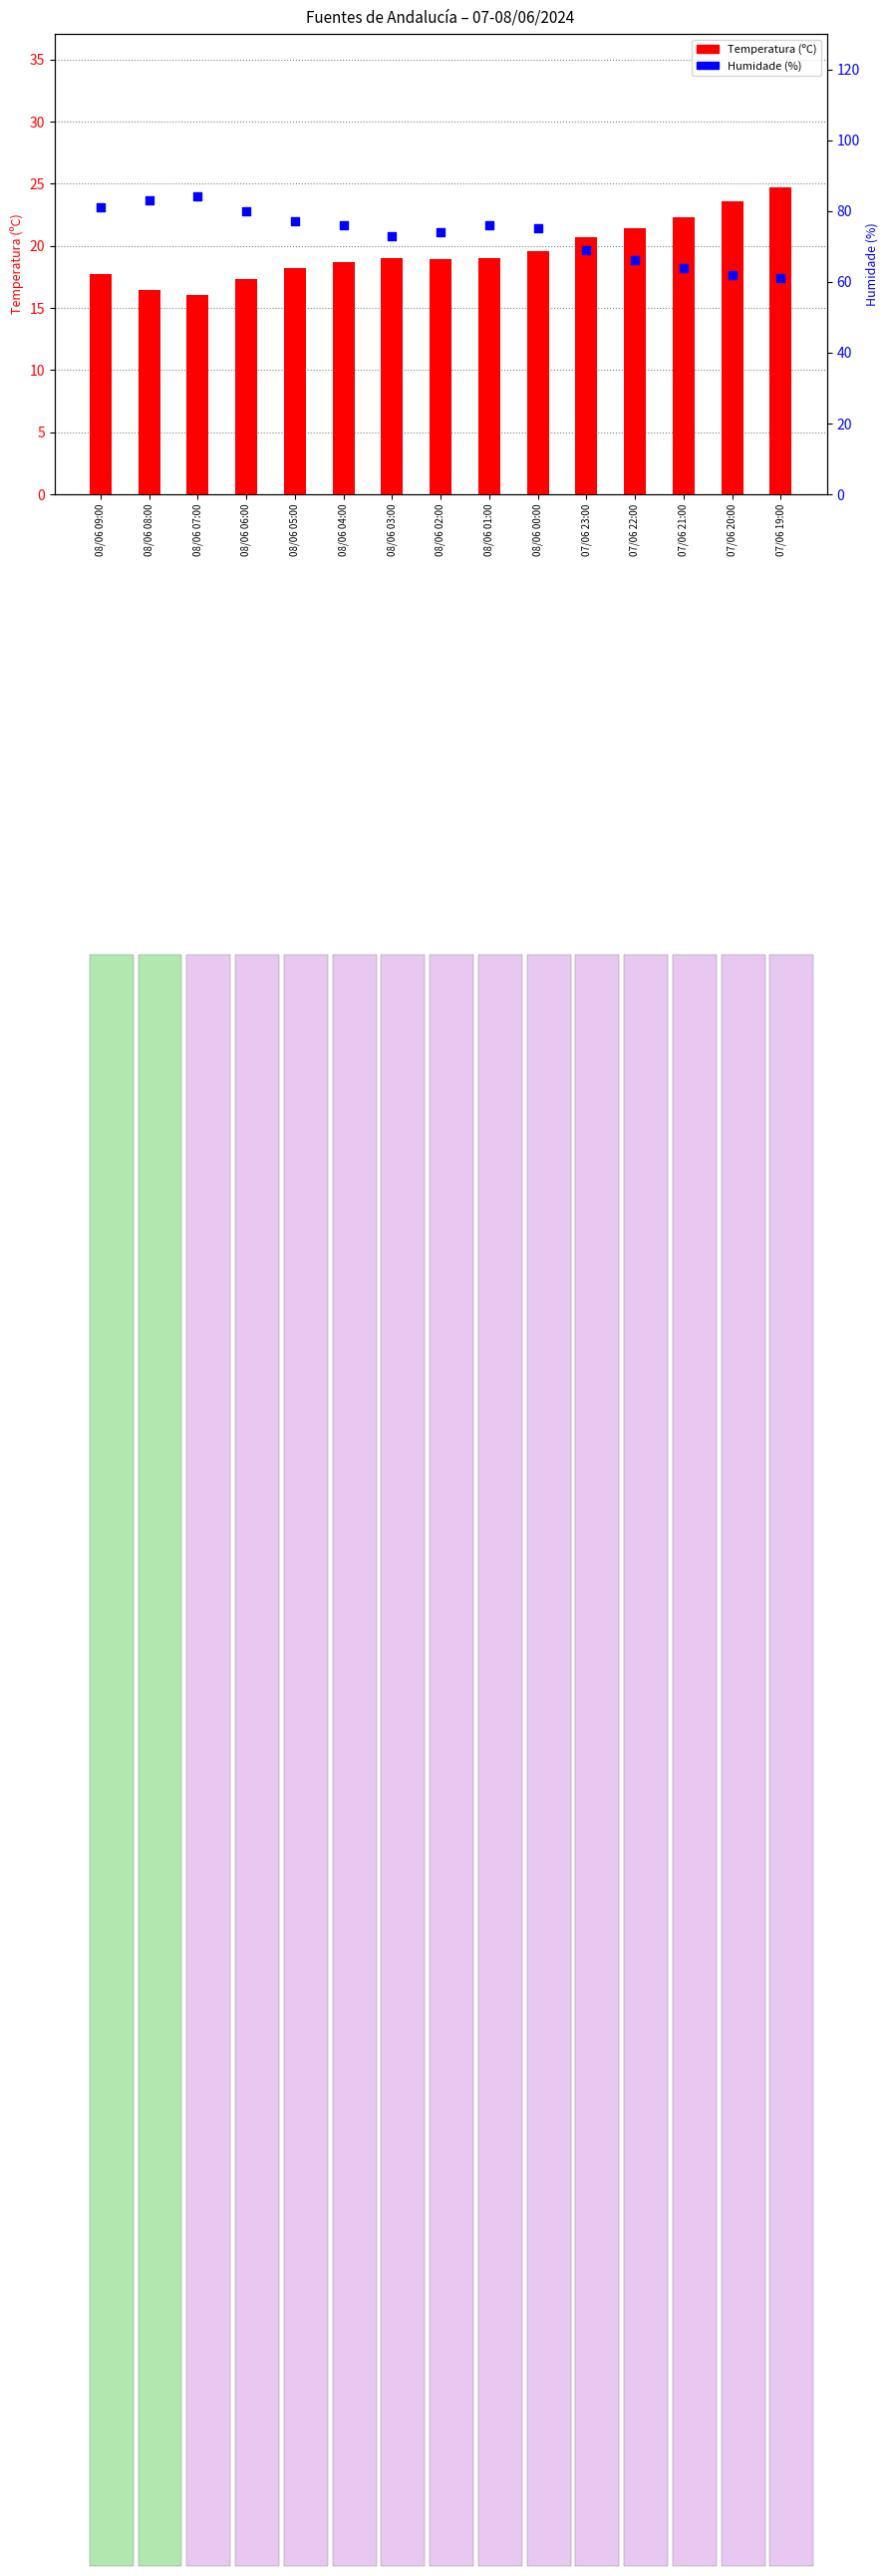

Which series reaches the minimum Y coordinate?

Temperatura (ºC)